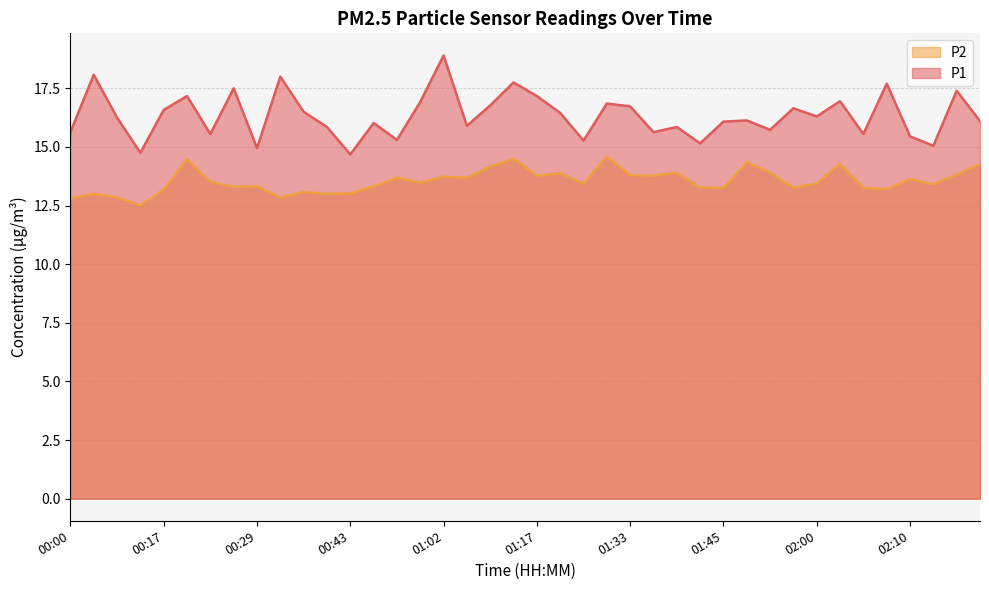

What is the maximum value for P2?

14.6